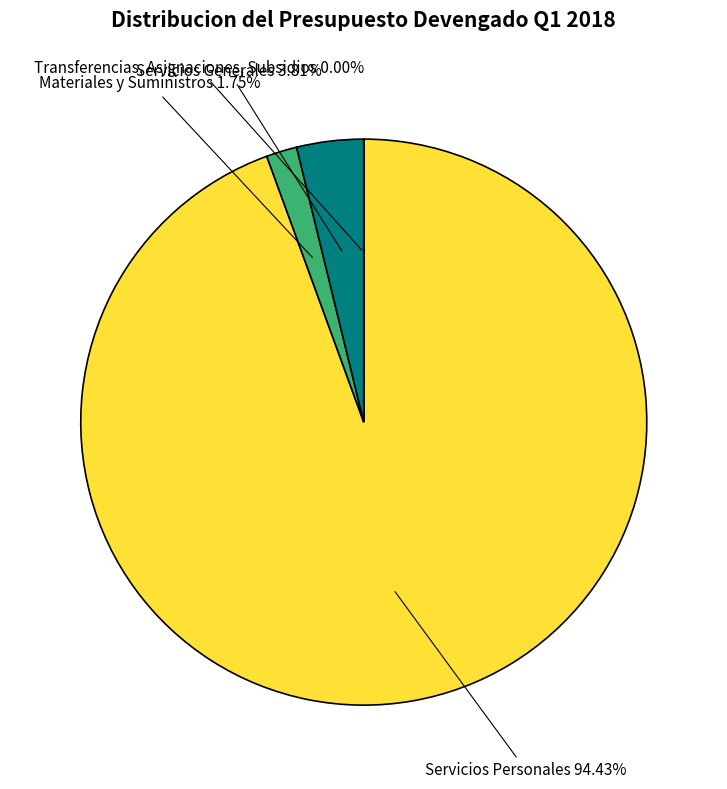

What percentage is the Servicios Generales slice, to the nearest percent?

4%